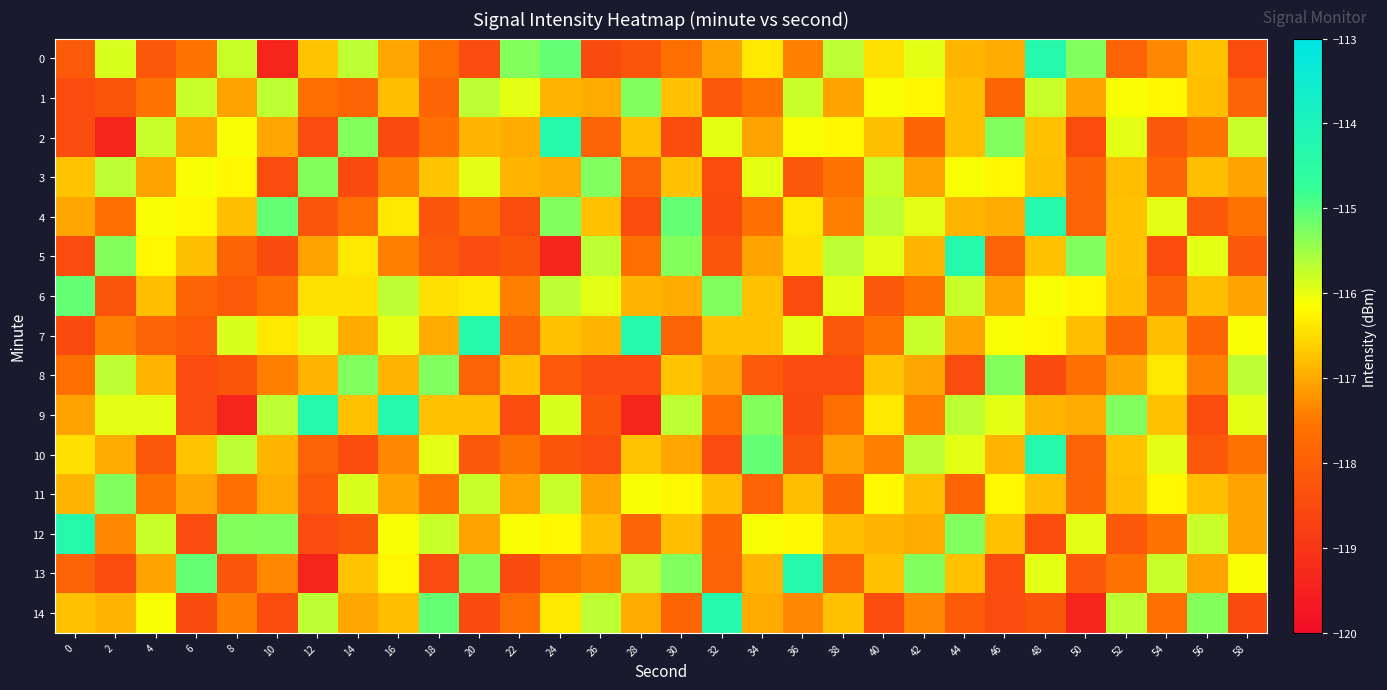

Count the number of data series in this chart.

15